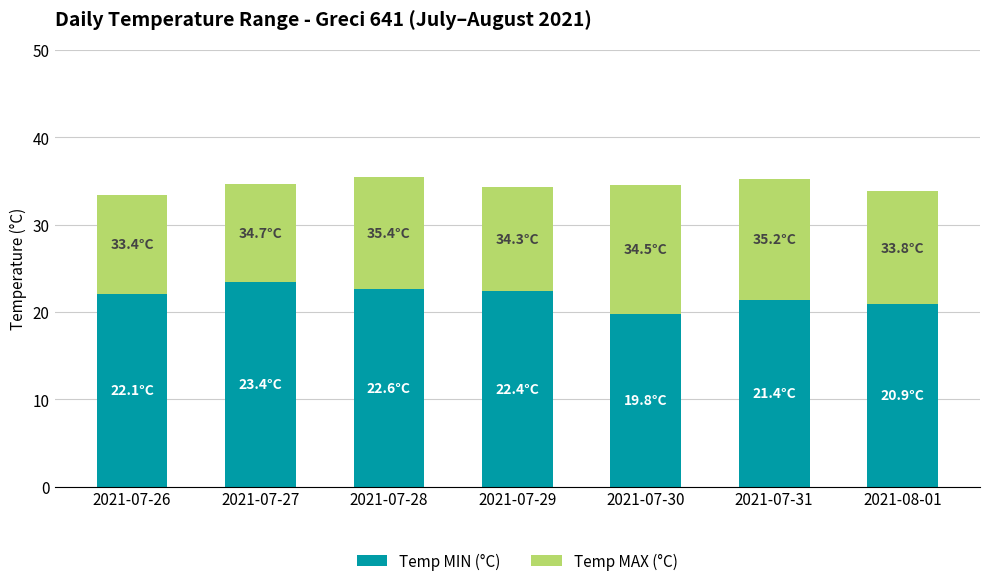

Is it true that Temp MIN (°C) equals 23.4 at 2021-07-27?

True